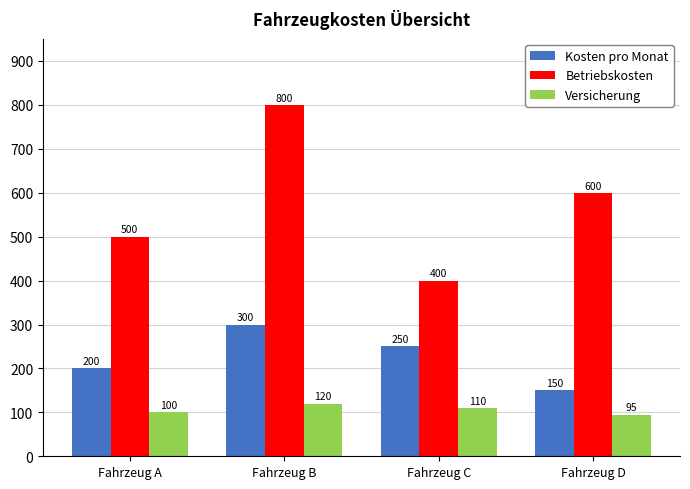

What are all the series names shown in the legend?

Kosten pro Monat, Betriebskosten, Versicherung